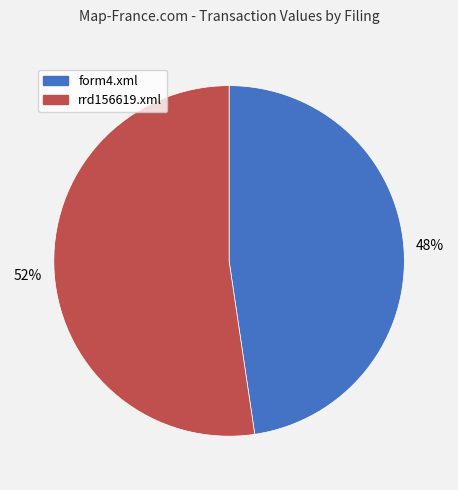

Is the sum of rrd156619.xml and form4.xml greater than half?

Yes